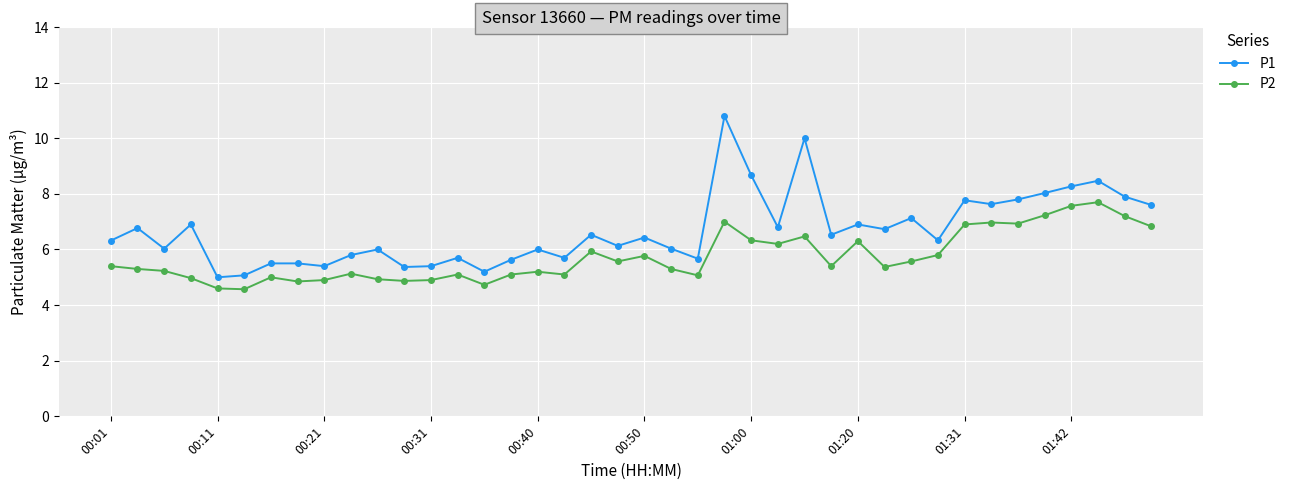

What is the value of the P1 point at the 33rd from the left?

7.8